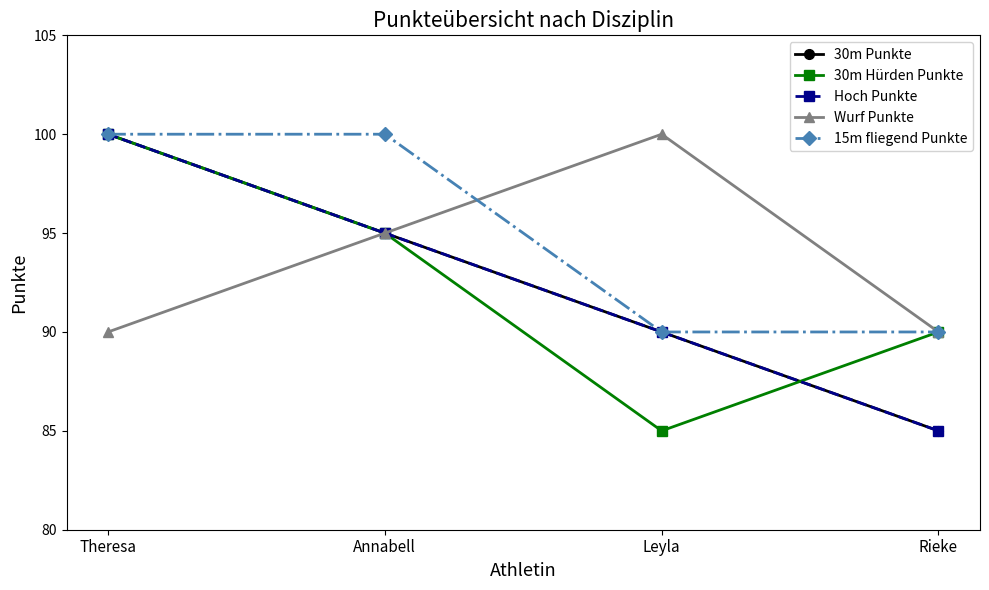

Rank the series by their maximum value, from highest to lowest.

30m Punkte, 30m Hürden Punkte, Hoch Punkte, Wurf Punkte, 15m fliegend Punkte